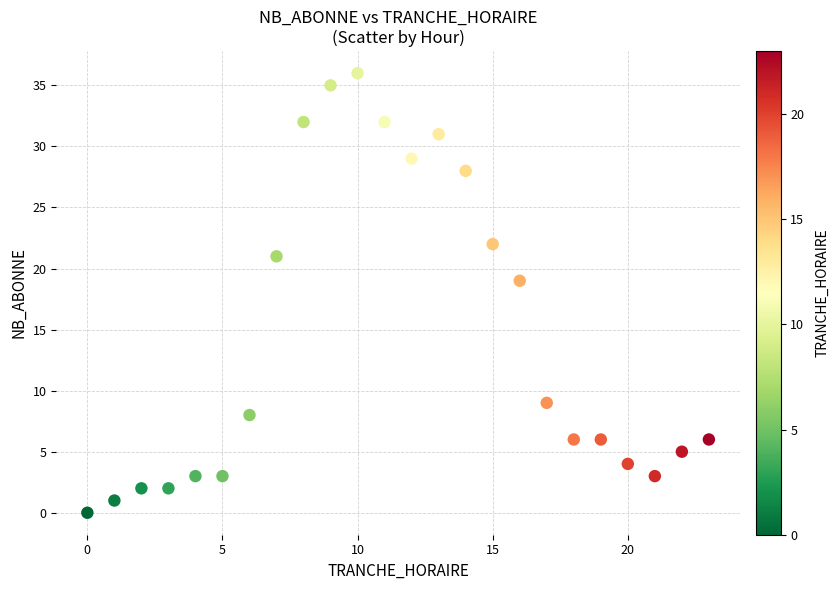

What Y value in the scatter plot is closest to 18?

19